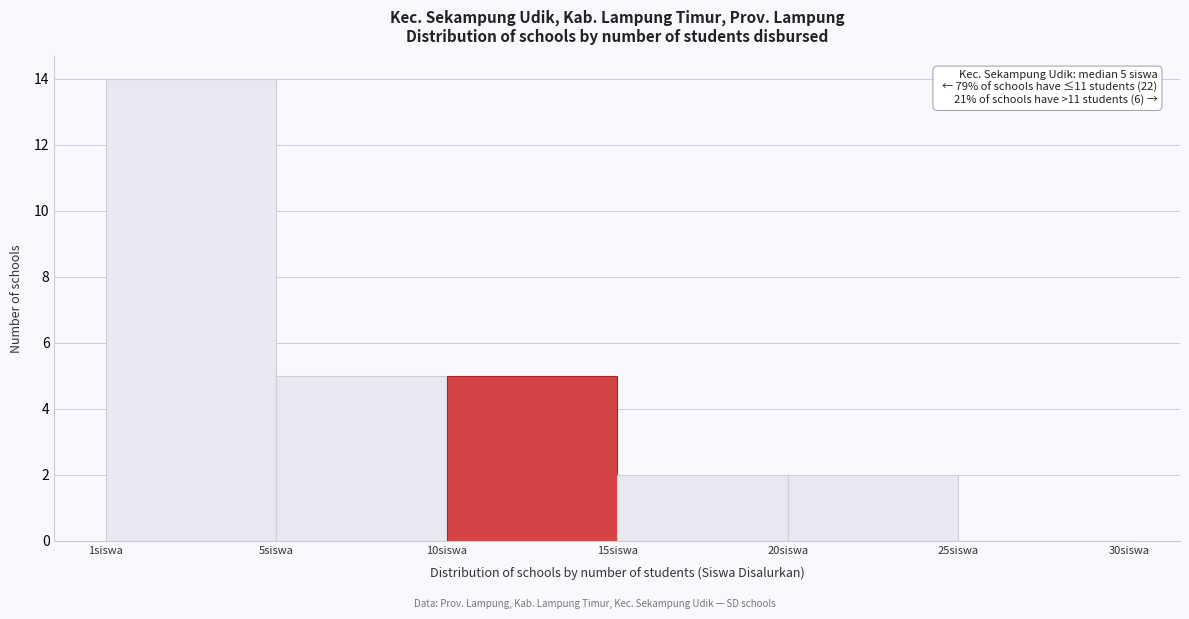

Reading left to right, extract all data points from this chart.

1siswa=14	5siswa=5	10siswa=5	15siswa=2	20siswa=2	25siswa=0